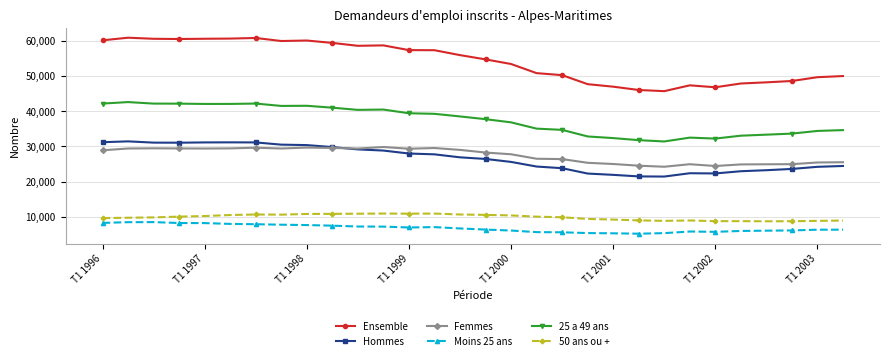

Which series has the largest total across all categories?

Ensemble